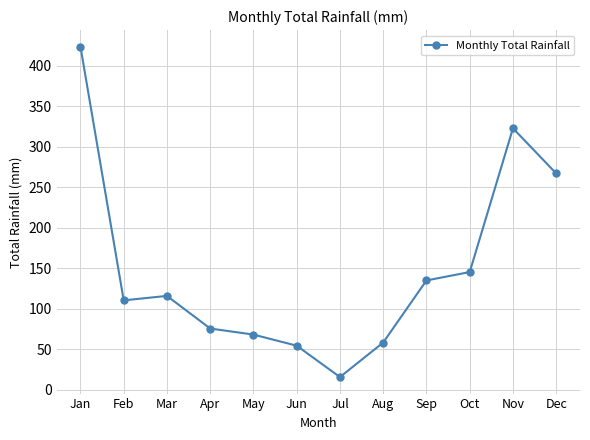

List the labels in order of value, largest first.

Jan, Nov, Dec, Oct, Sep, Mar, Feb, Apr, May, Aug, Jun, Jul